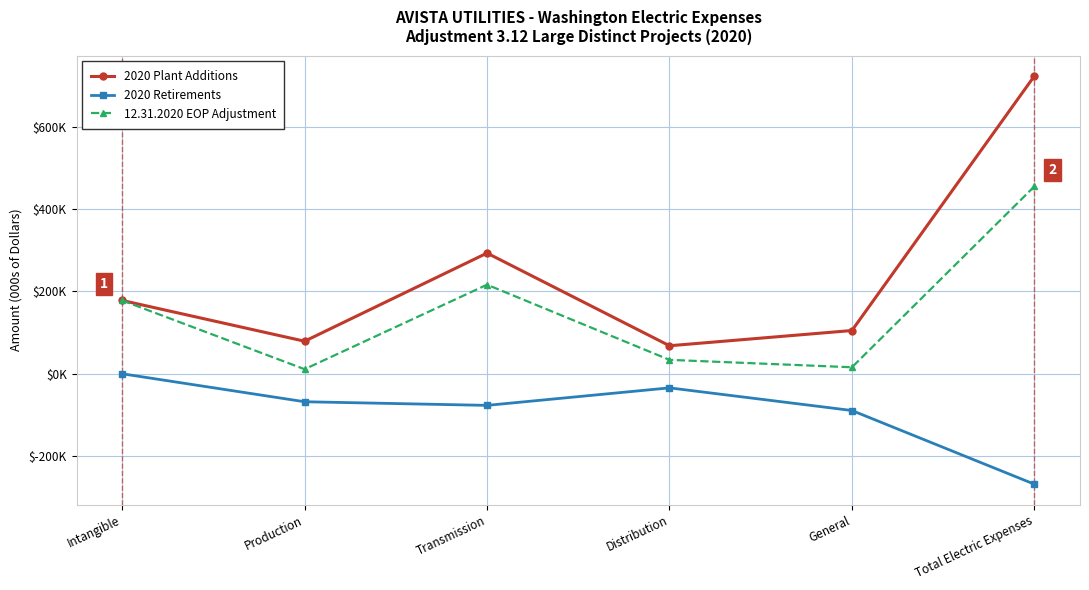

List the series in order of their peak value, lowest first.

2020 Retirements, 12.31.2020 EOP Adjustment, 2020 Plant Additions